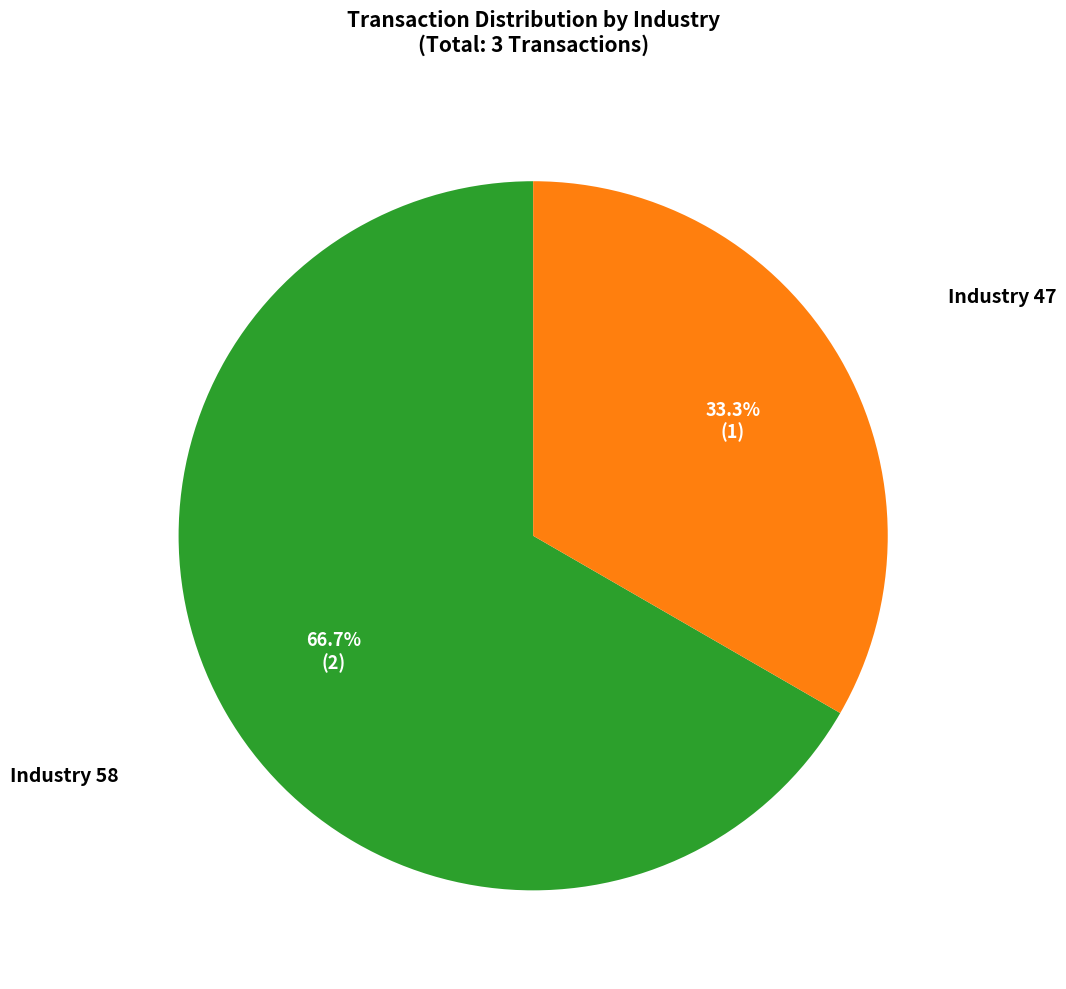

Is there any slice that represents more than half of the pie?

Yes